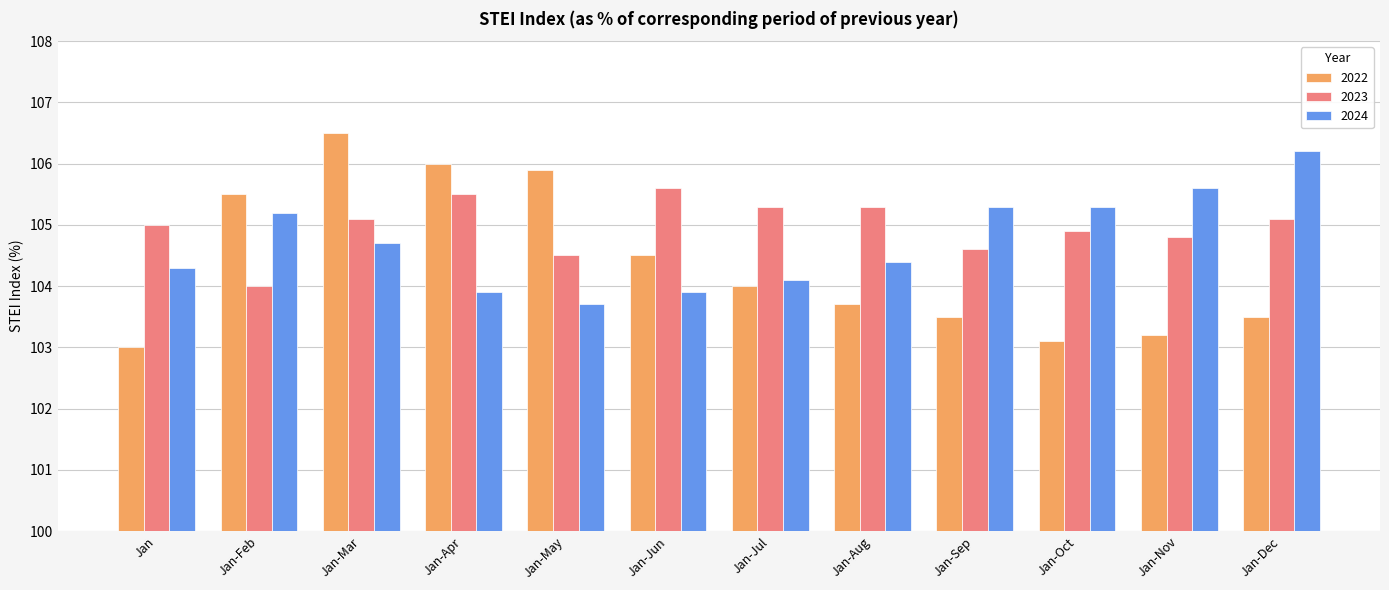

True or false: 2022 has a value of 103.5 at Jan-Dec.

True